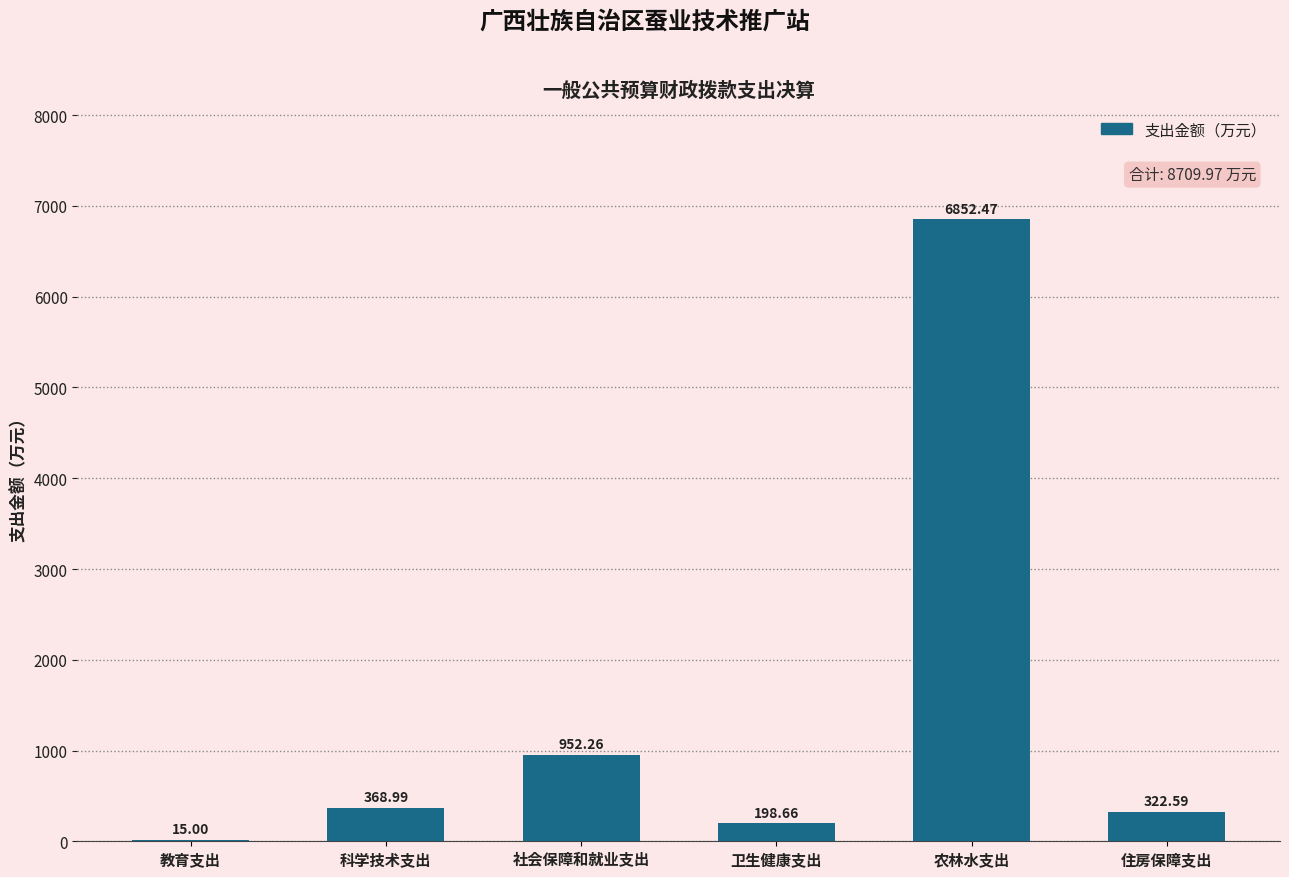

What is the sum of all values?

8710.0